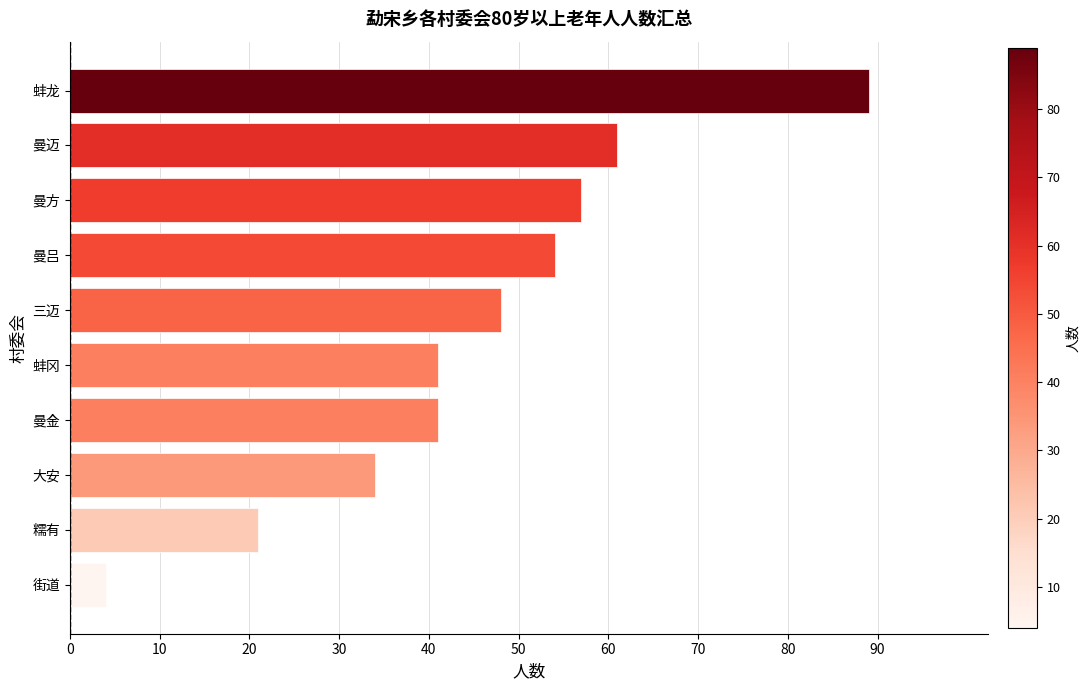

Is it true that the value at 曼吕 is 54?

True